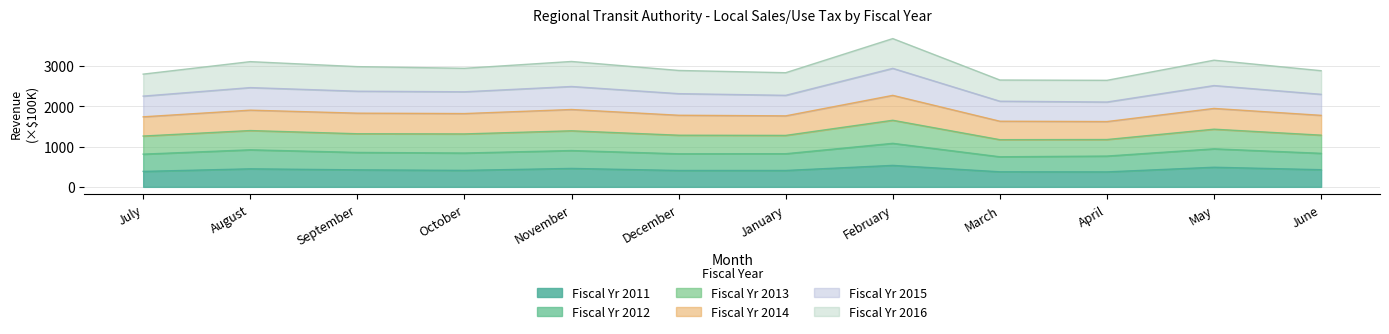

How many categories are shown in the chart?

12